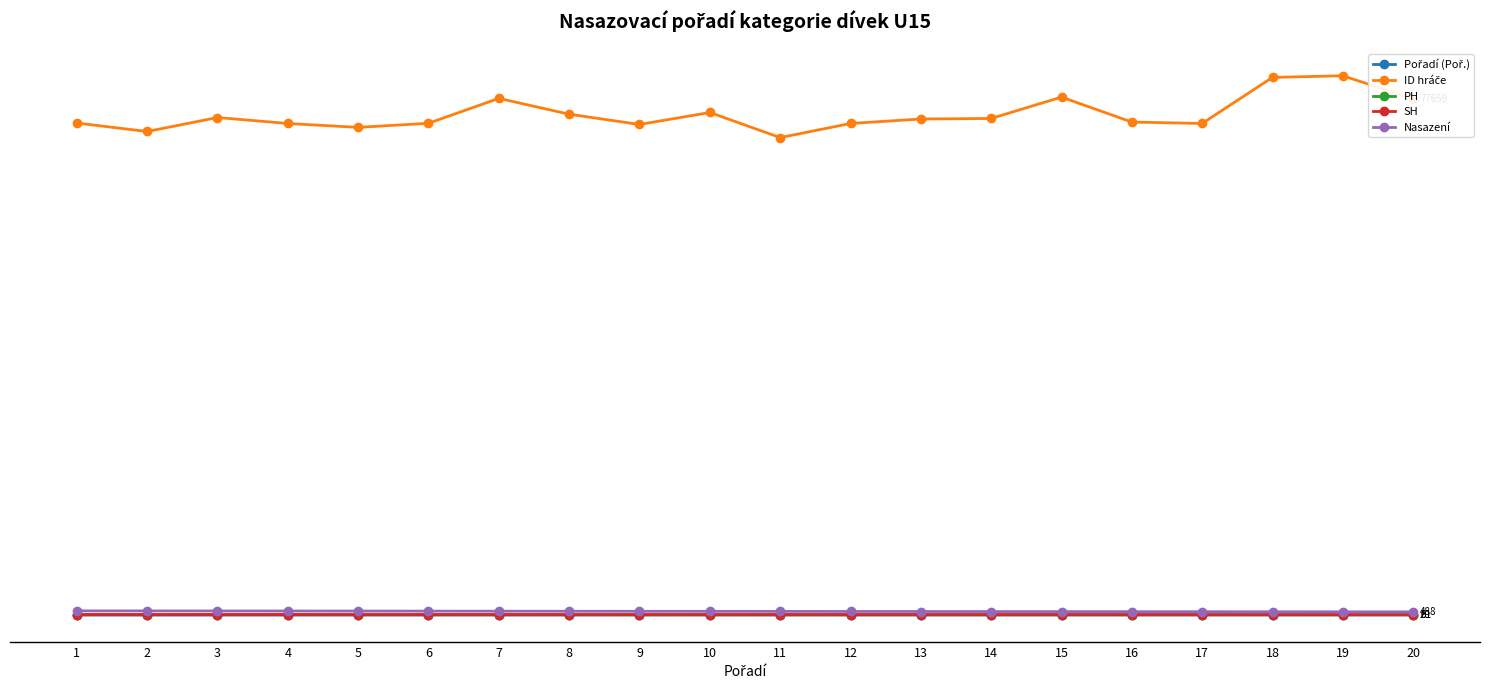

At how many categories does at least one series exceed 13904?

20